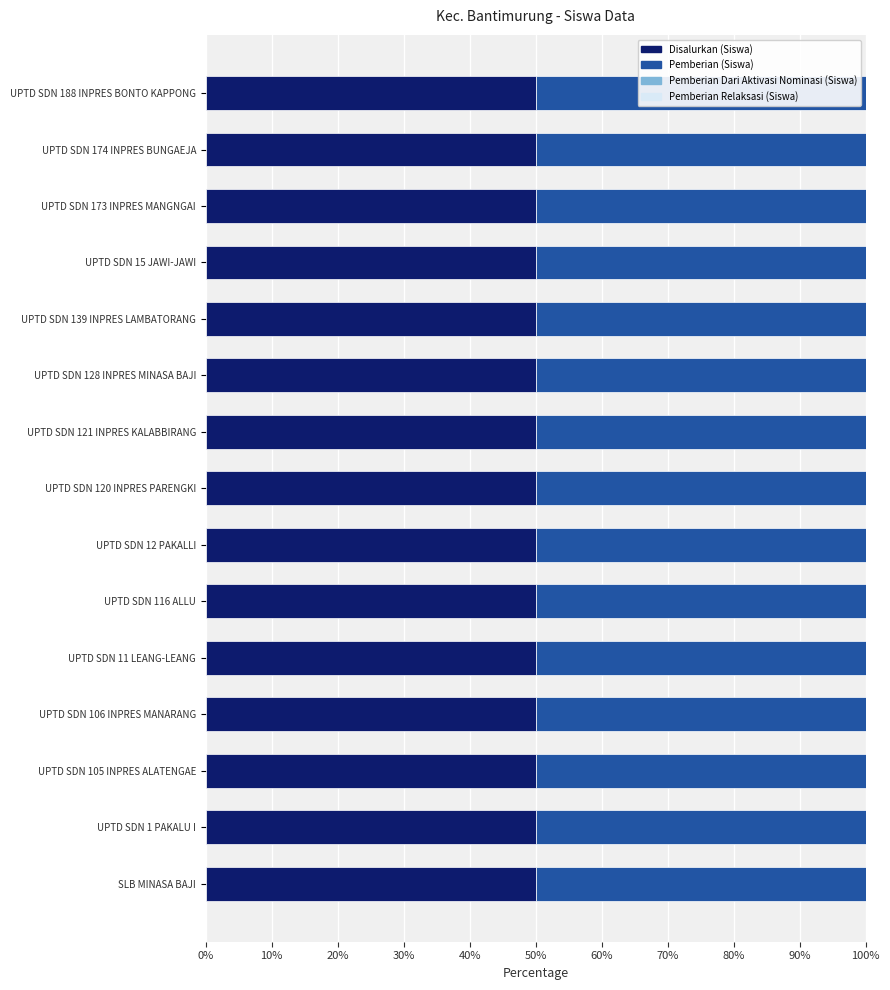

Which label corresponds to the smallest value in the chart?

SLB MINASA BAJI